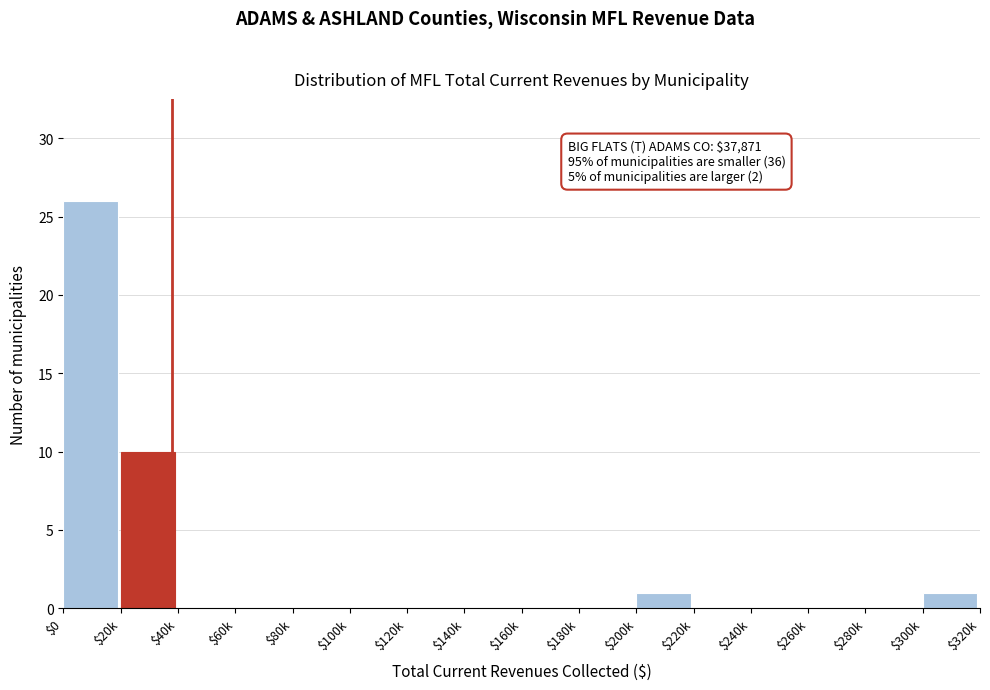

Where is the data nearest to the value 13?

$20k